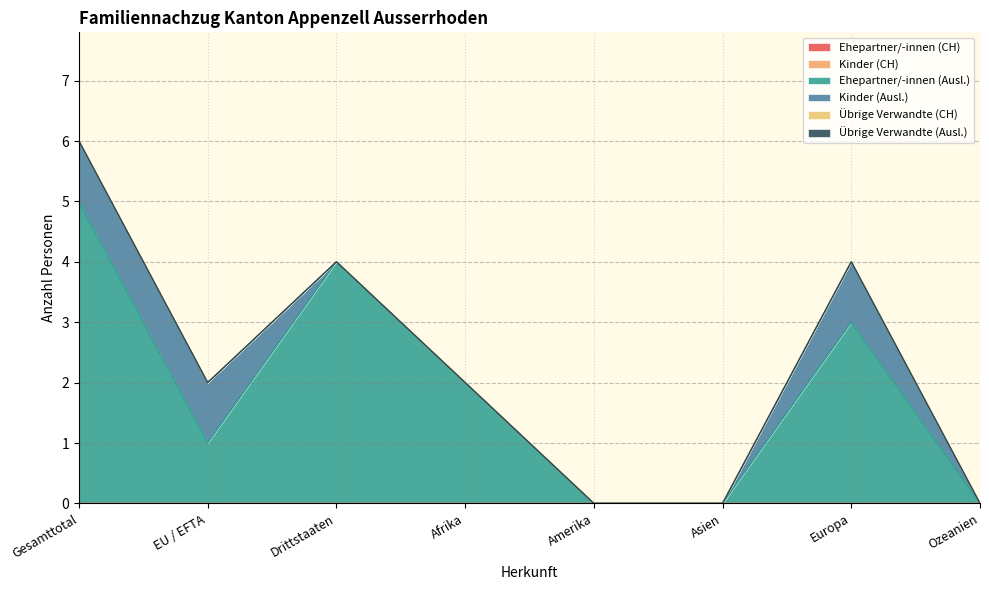

Reading right to left, extract all data points from this chart.

Ehepartner/-innen (CH): 0	0	0	0	0	0	0	0
Kinder (CH): 0	0	0	0	0	0	0	0
Ehepartner/-innen (Ausl.): 0	3	0	0	2	4	1	5
Kinder (Ausl.): 0	1	0	0	0	0	1	1
Übrige Verwandte (CH): 0	0	0	0	0	0	0	0
Übrige Verwandte (Ausl.): 0	0	0	0	0	0	0	0